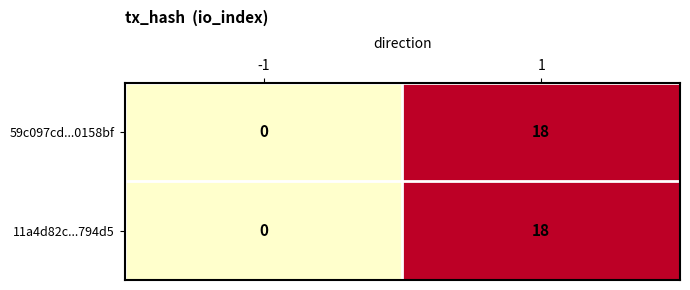

Reading left to right, list all the values displayed in this chart.

59c097cd...0158bf: 0	18
11a4d82c...794d5: 0	18